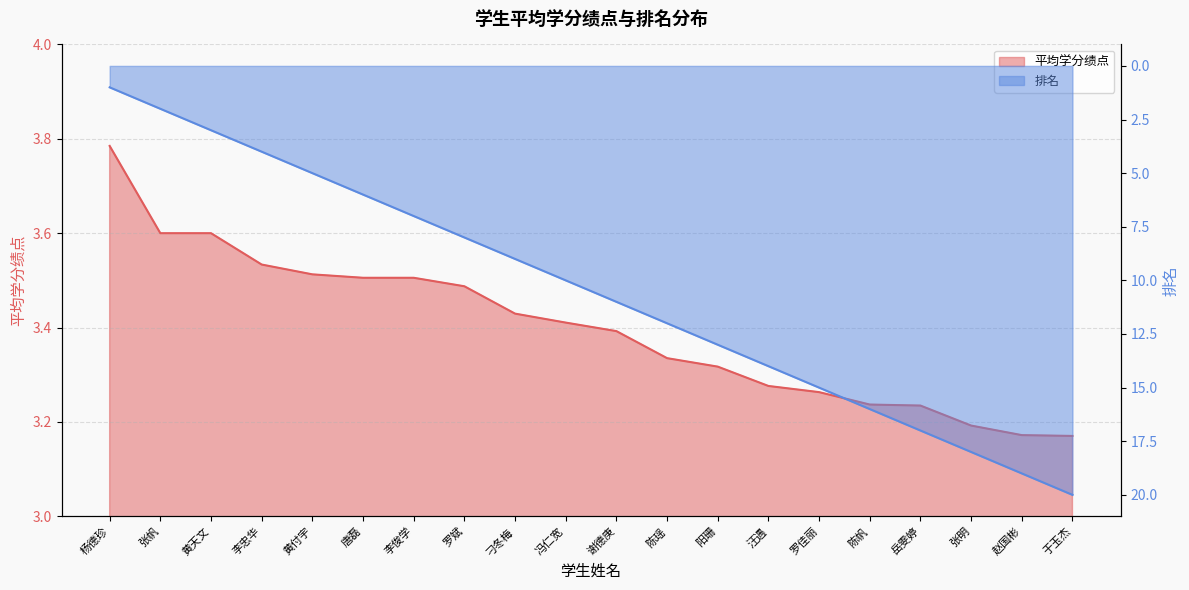

What is the maximum value for 平均学分绩点?

3.8